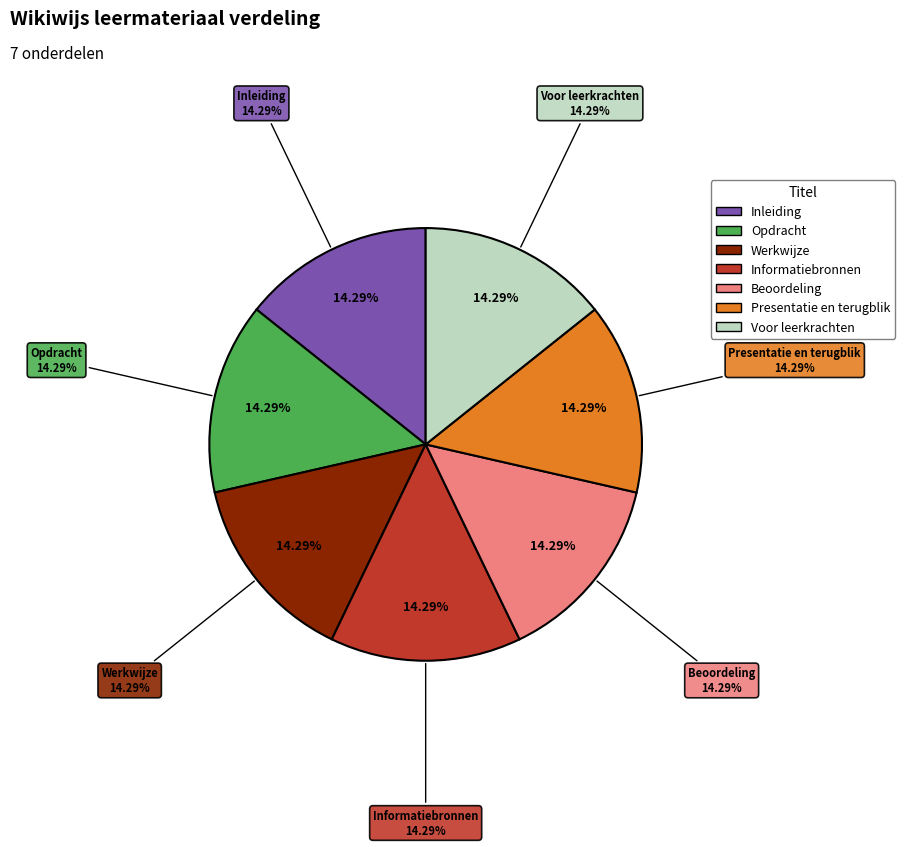

Which category has the biggest portion of the pie?

Voor leerkrachten